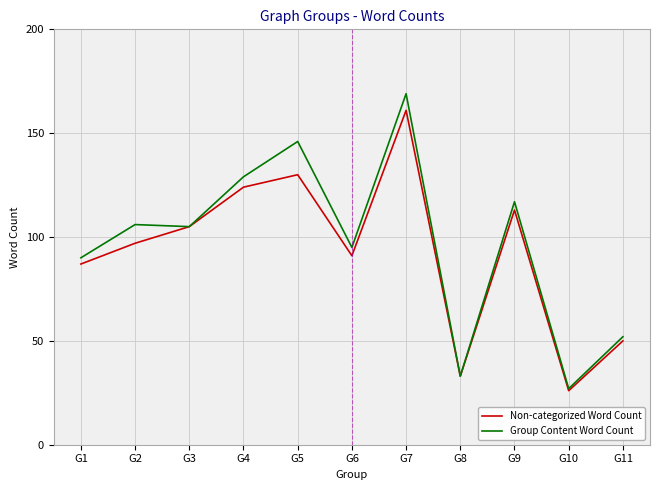

Which series has the largest range (max minus min)?

Group Content Word Count